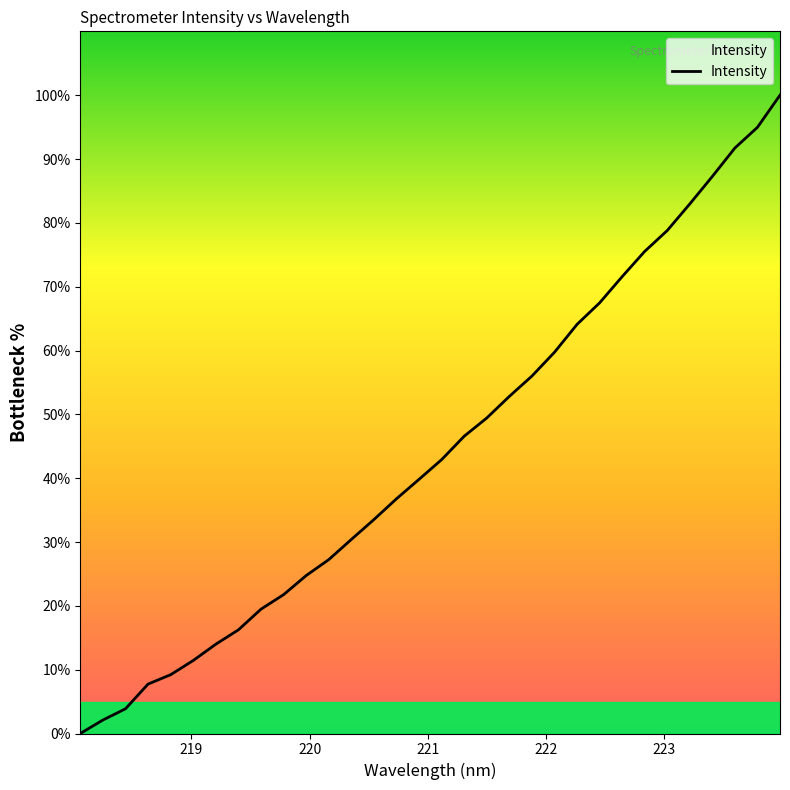

What is the greatest value displayed?

100.0